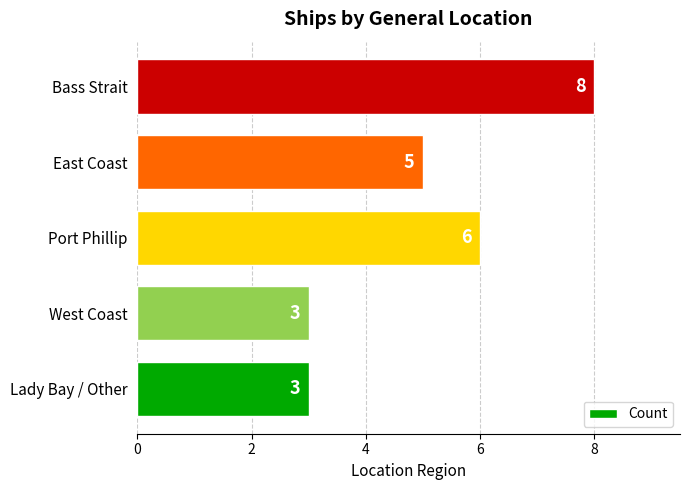

What is the smallest value displayed?

3